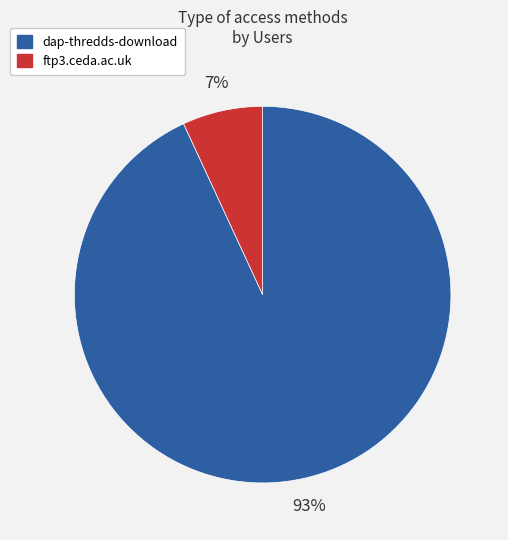

Between ftp3.ceda.ac.uk and dap-thredds-download, which is larger?

dap-thredds-download